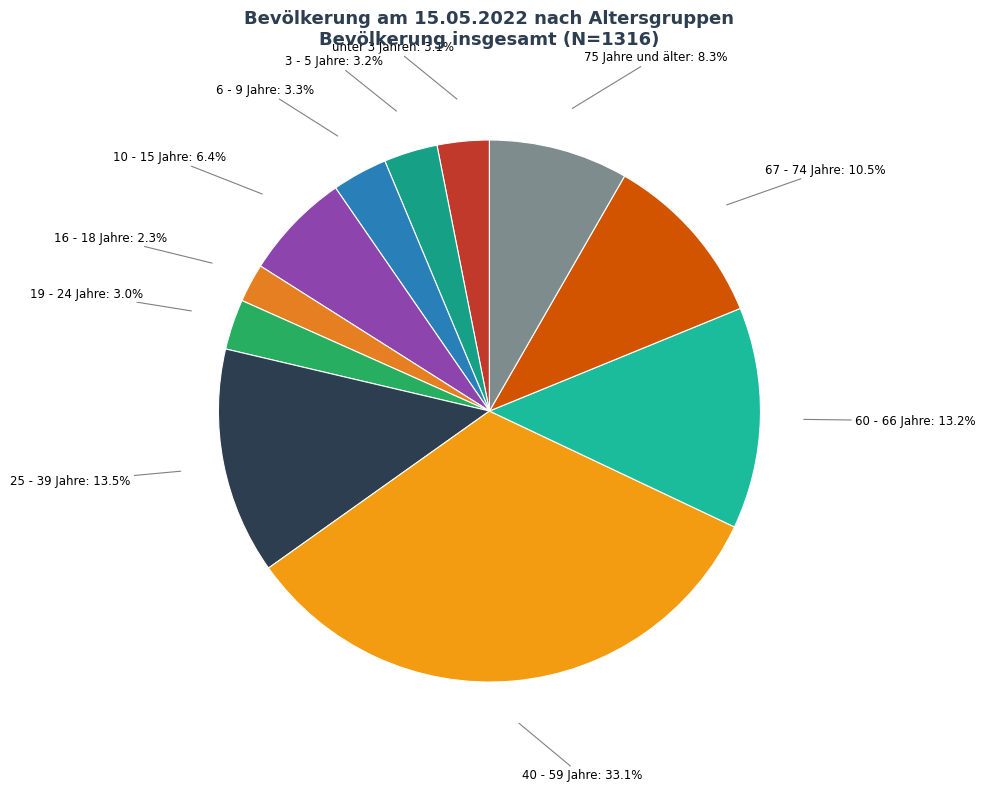

Does any single category account for the majority?

No